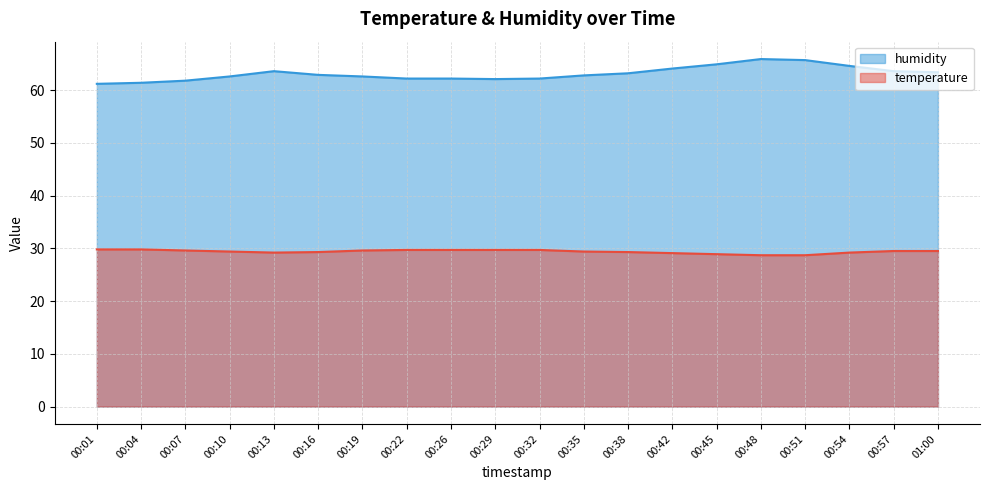

How many lines are shown in the chart?

2